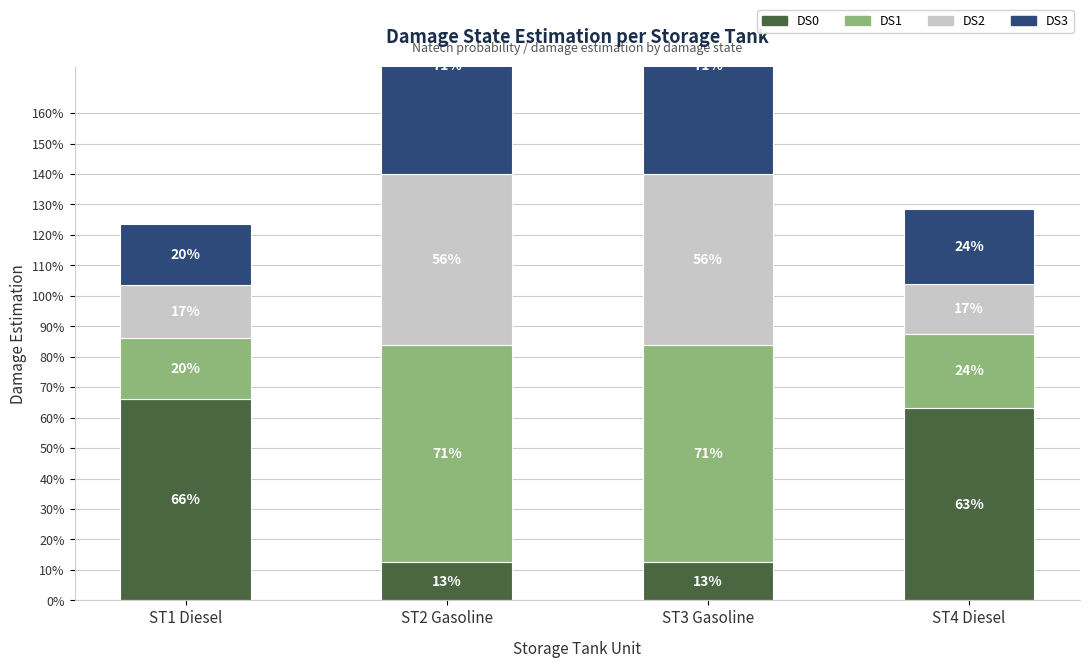

What is the lowest value of the DS2 series?

0.2